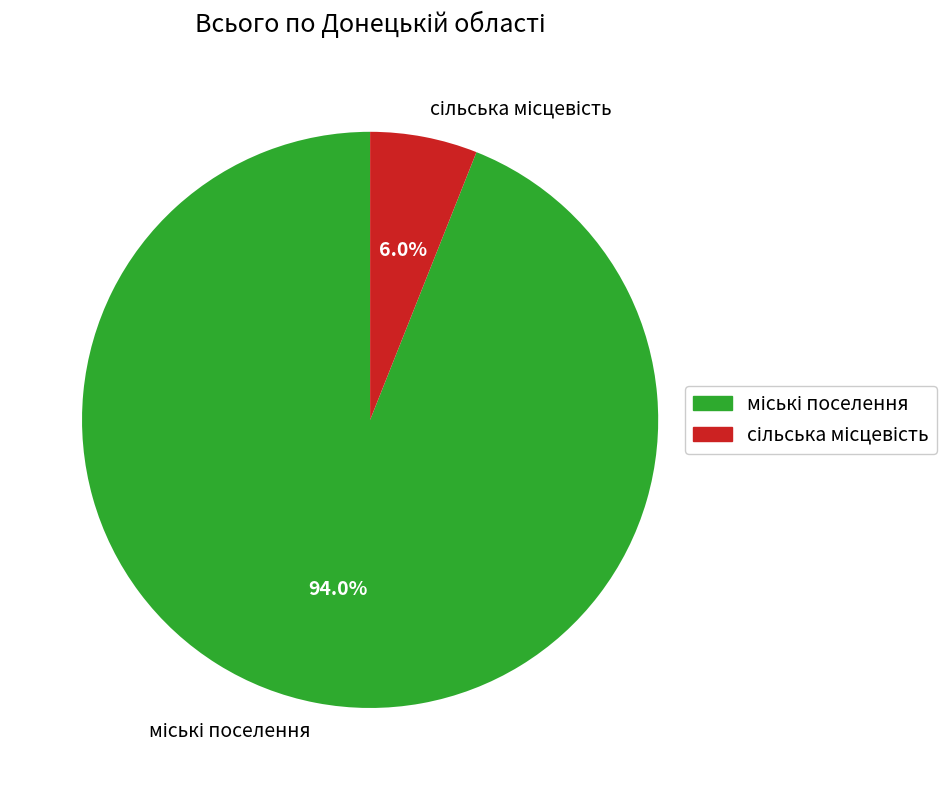

Count the number of slices in the pie.

2